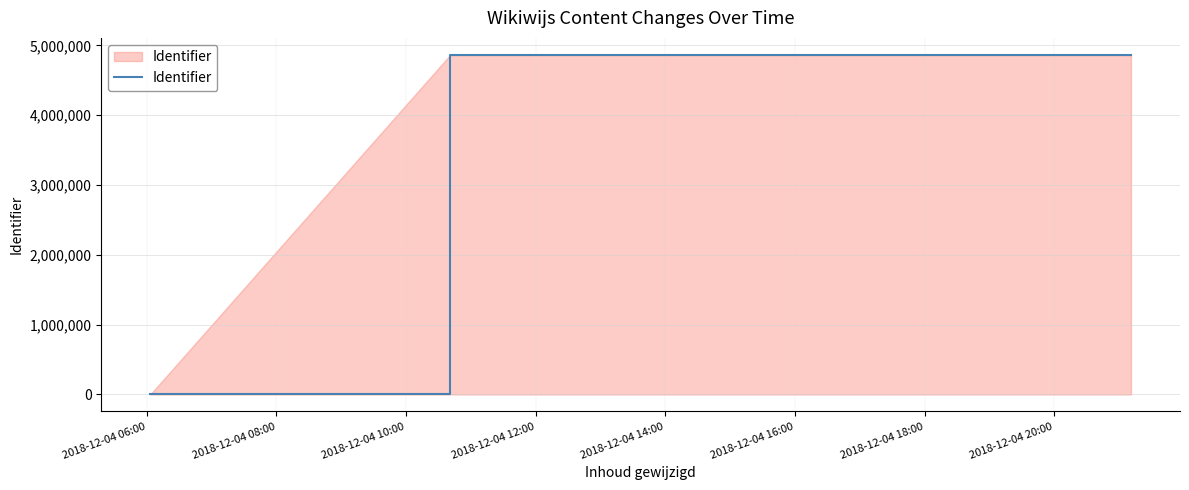

What is the sum of all values?

19450920